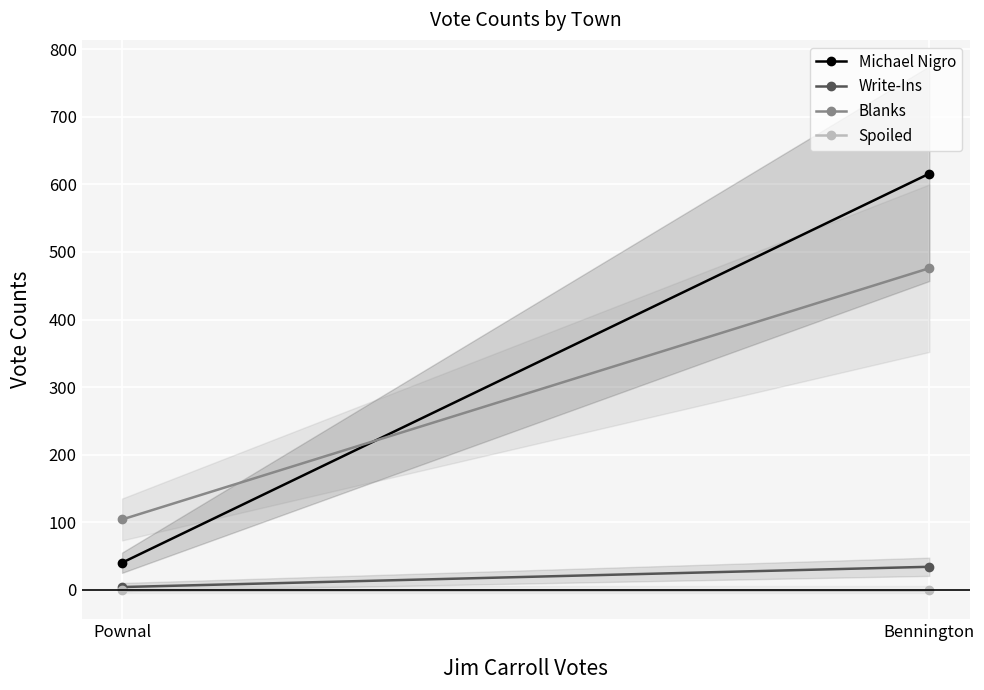

What are all the series names shown in the legend?

Michael Nigro, Write-Ins, Blanks, Spoiled